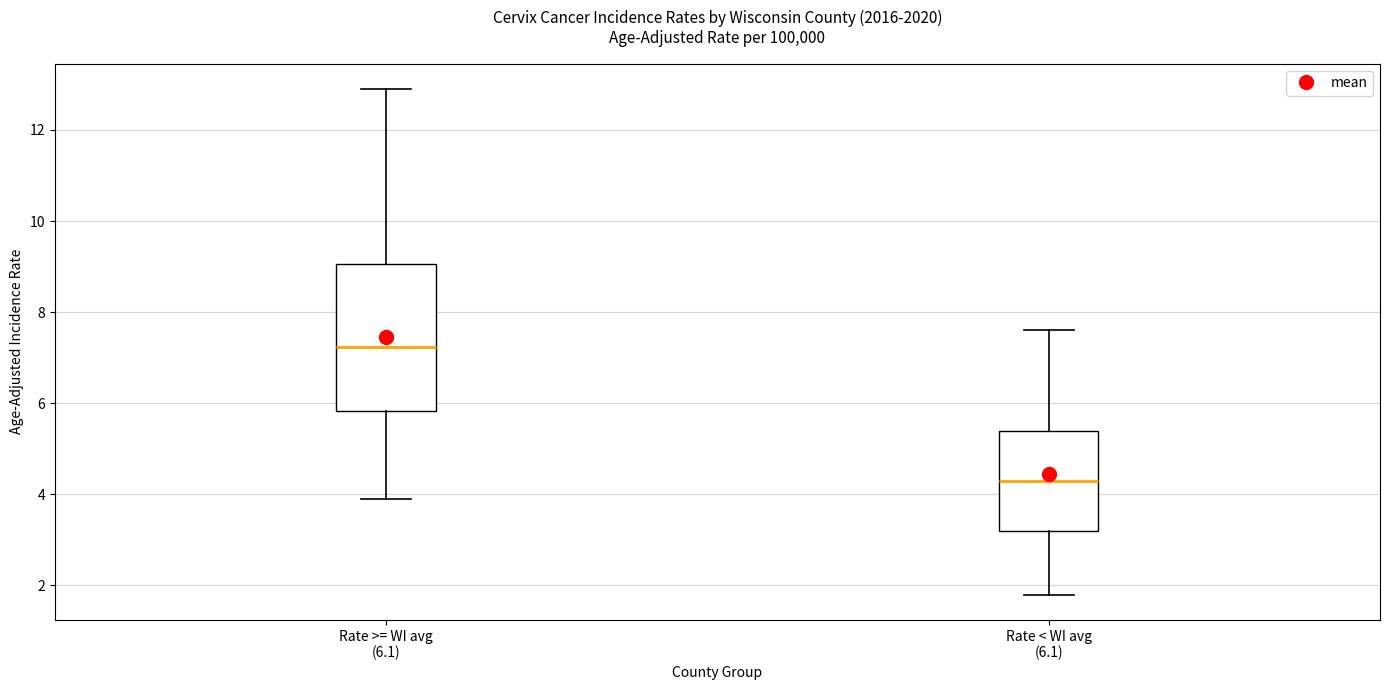

Which box has the highest median line?

Rate >= WI avg (6.1)